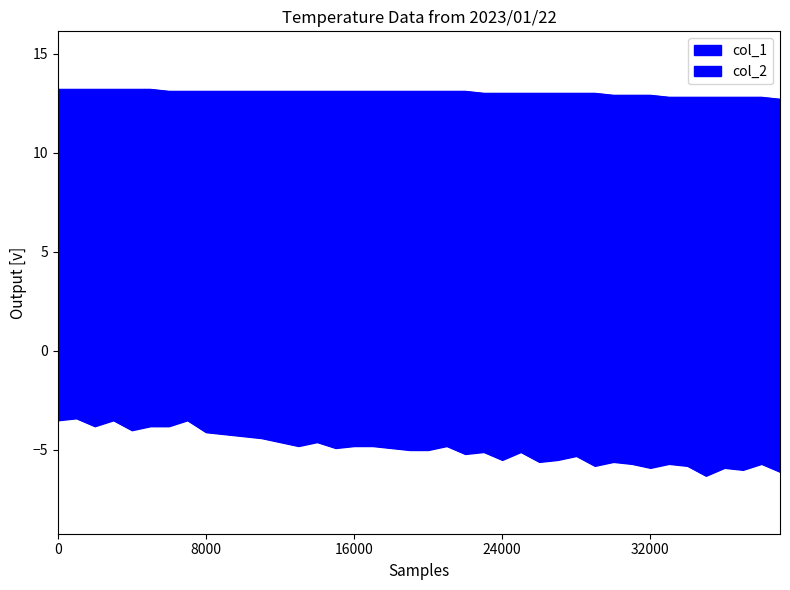

Is the value of col_2 at 2023/01/22 00:00 greater than the value of col_1 at 2023/01/22 06:00?

No